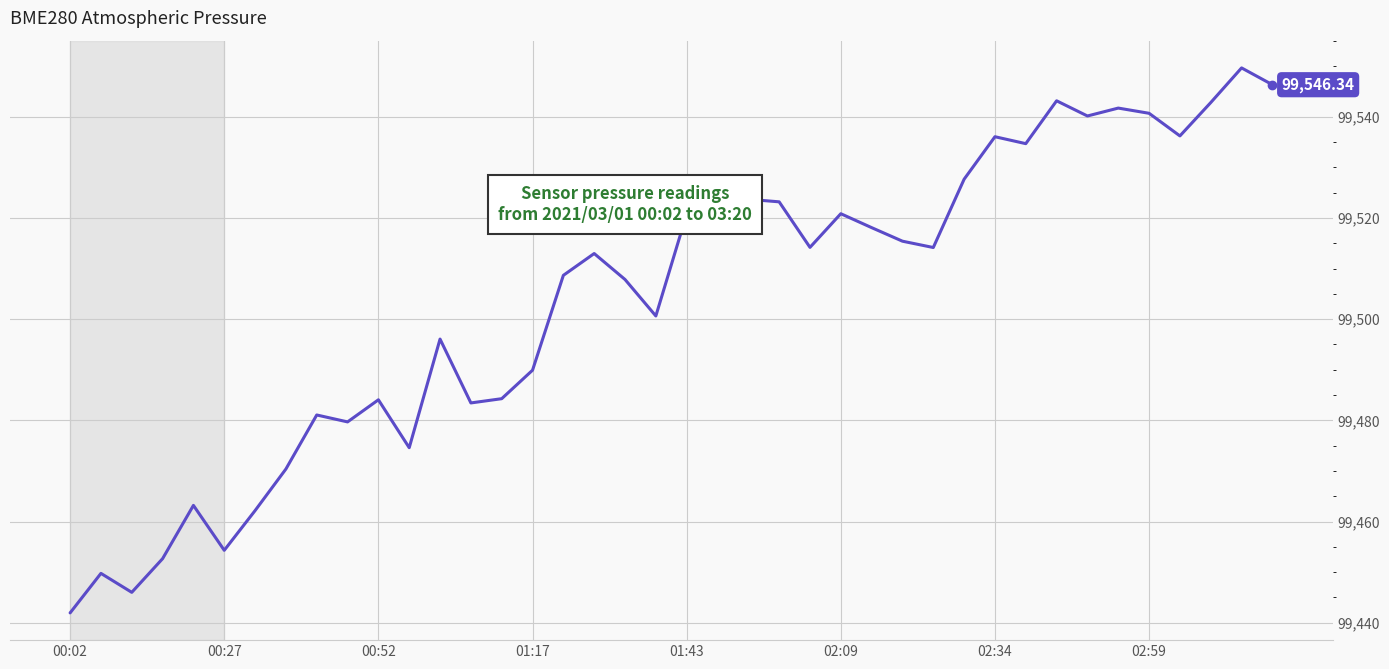

Does the chart display data point markers on the line(s)?

No